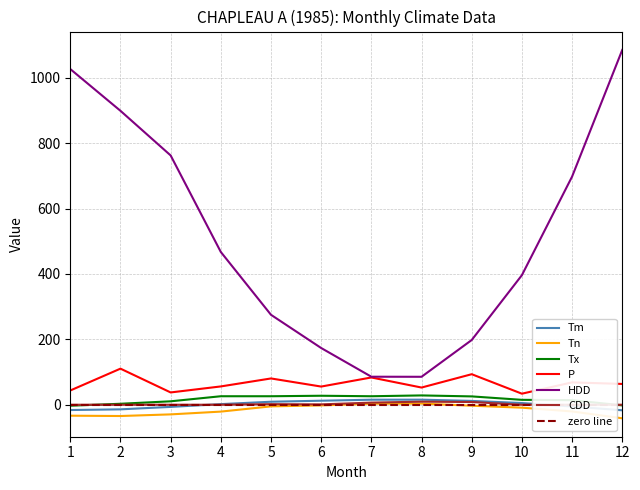

Where do CDD and Tx first cross each other?

1 and 2